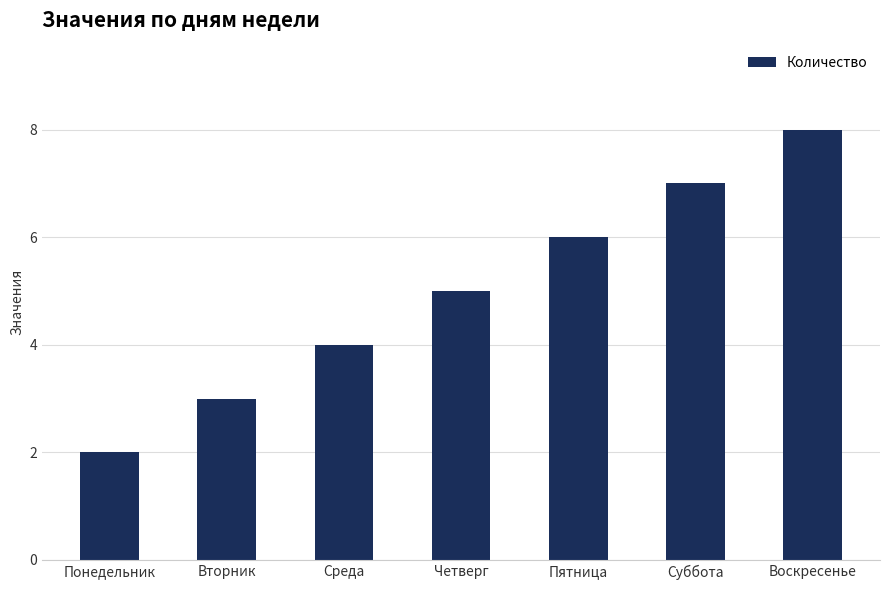

What is the sum of the values at Суббота and Пятница?

13